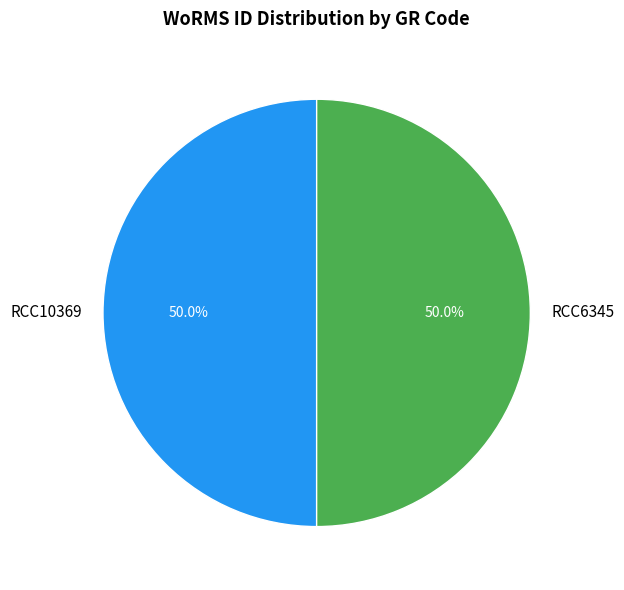

What portion of the pie excludes RCC10369?

50.0%